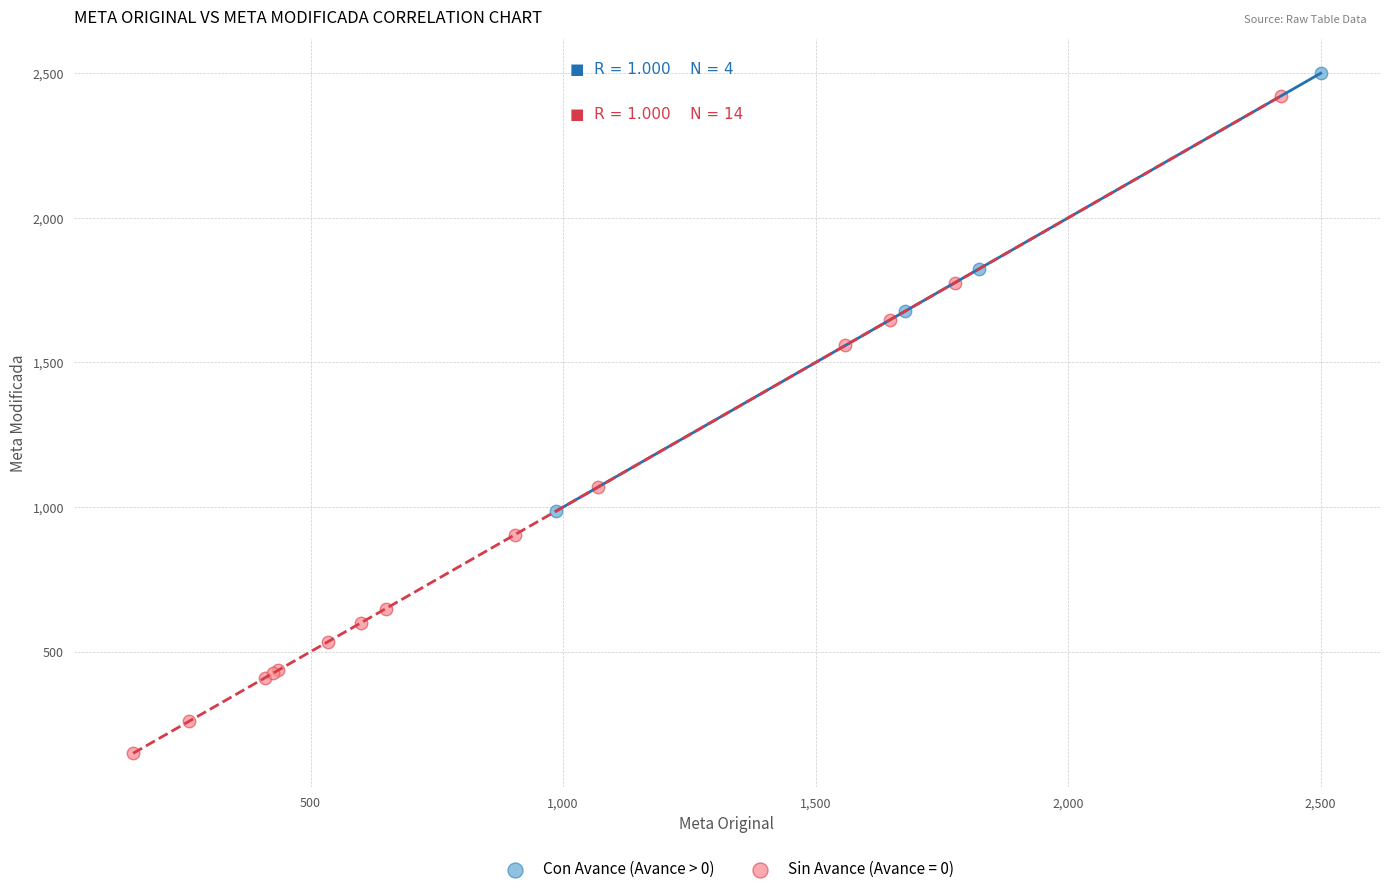

Which series has the widest spread of Y values?

Sin Avance (Avance = 0)